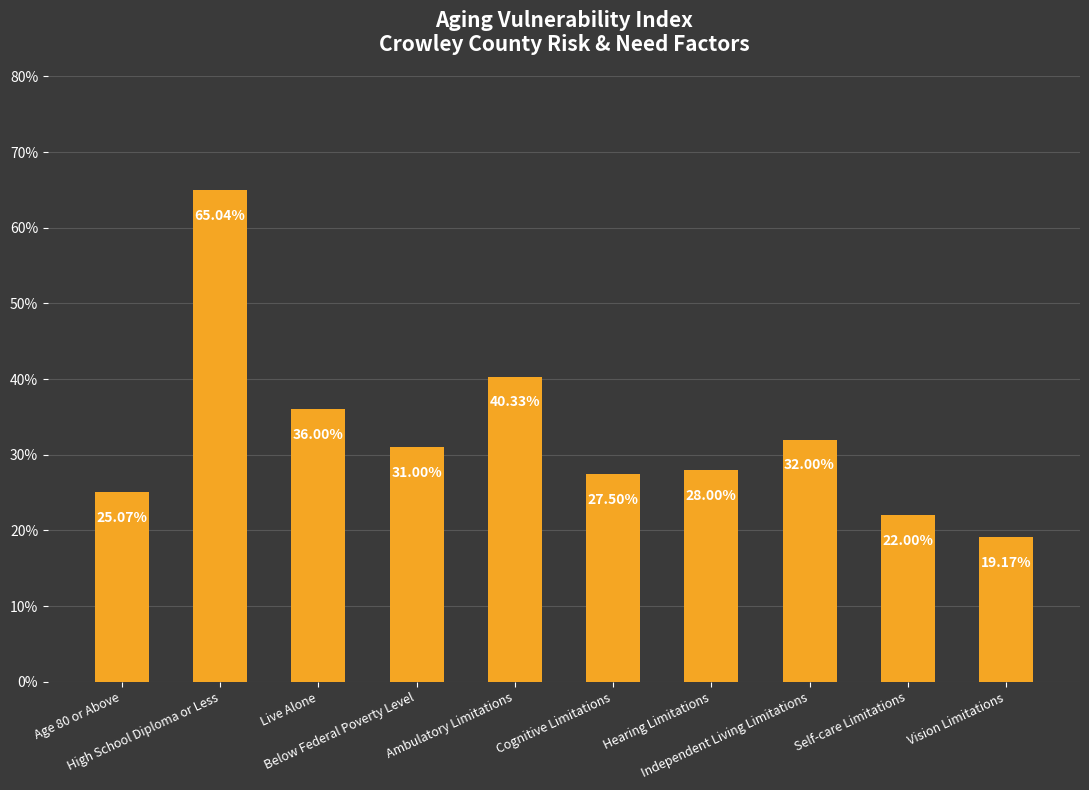

Are the bars horizontal?

No